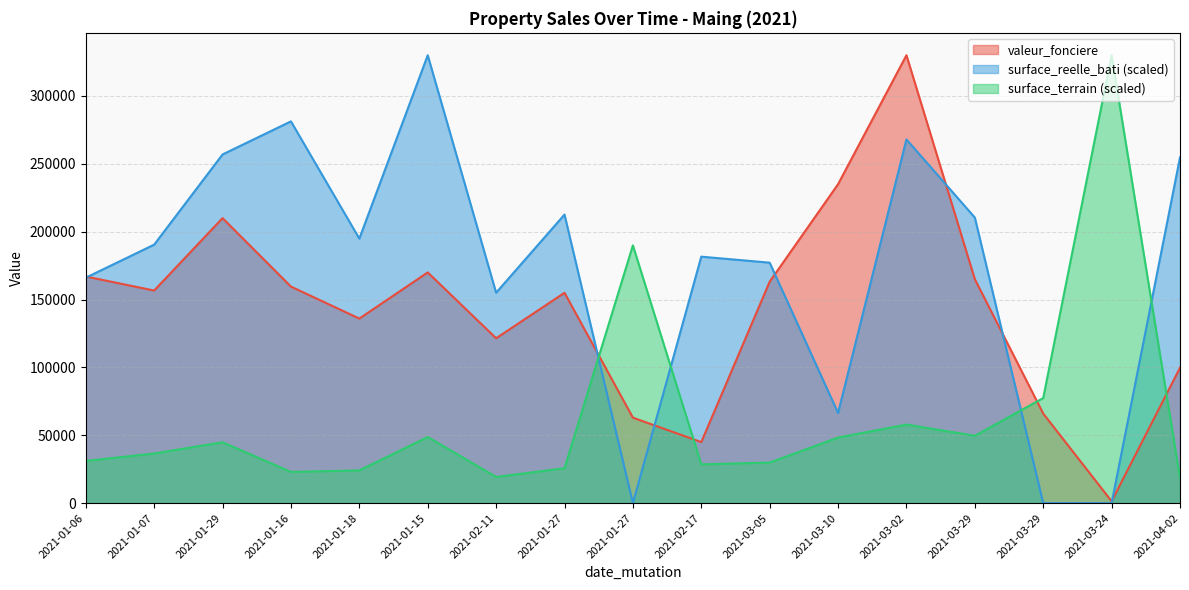

What is the average value of the surface_reelle_bati series?

173272.8